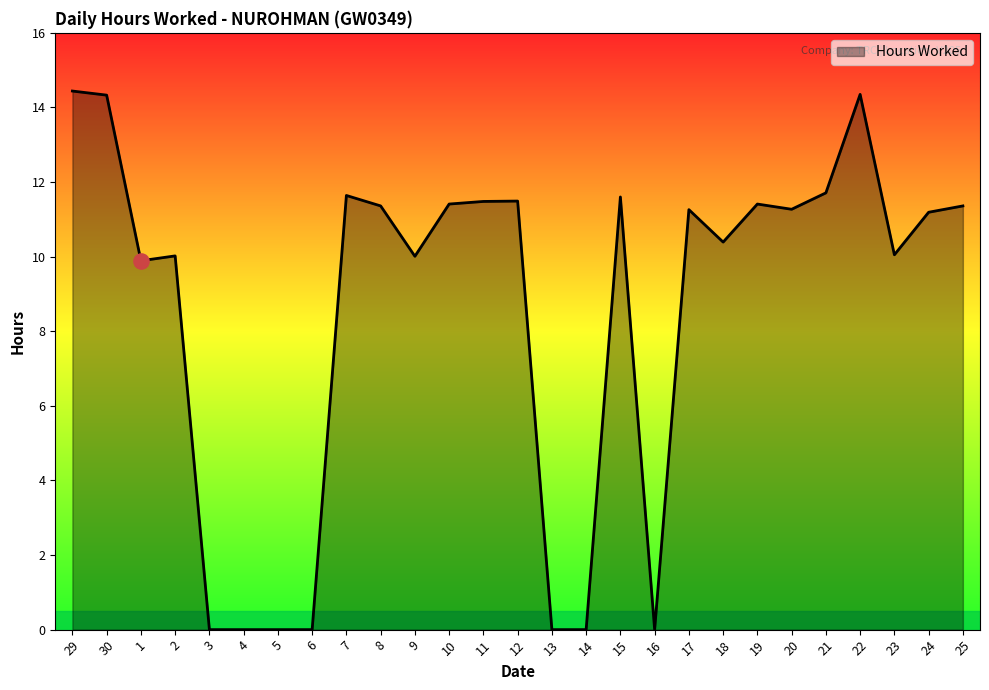

Which has a higher value, 22 or 17?

22